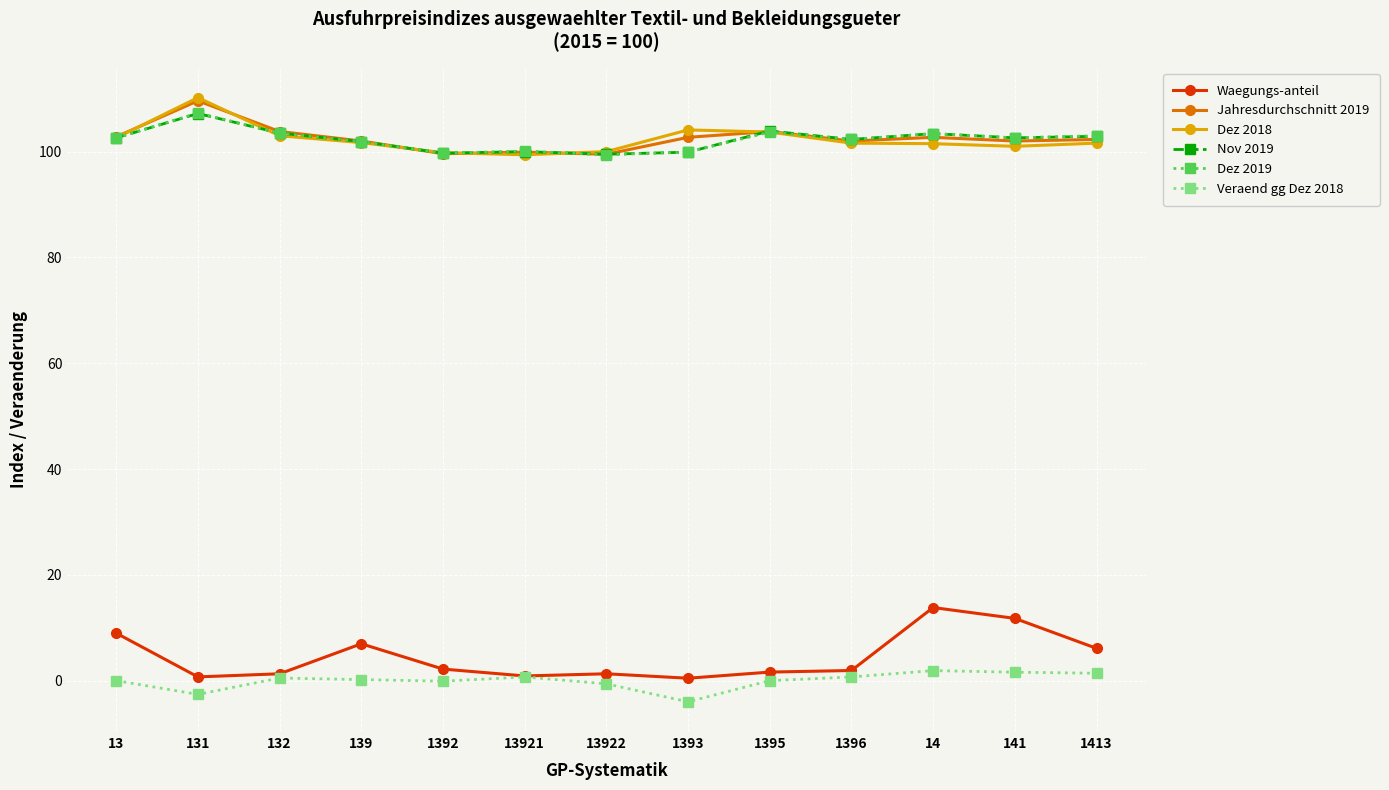

True or false: Dez 2018 and Waegungs-anteil intersect in this chart.

False